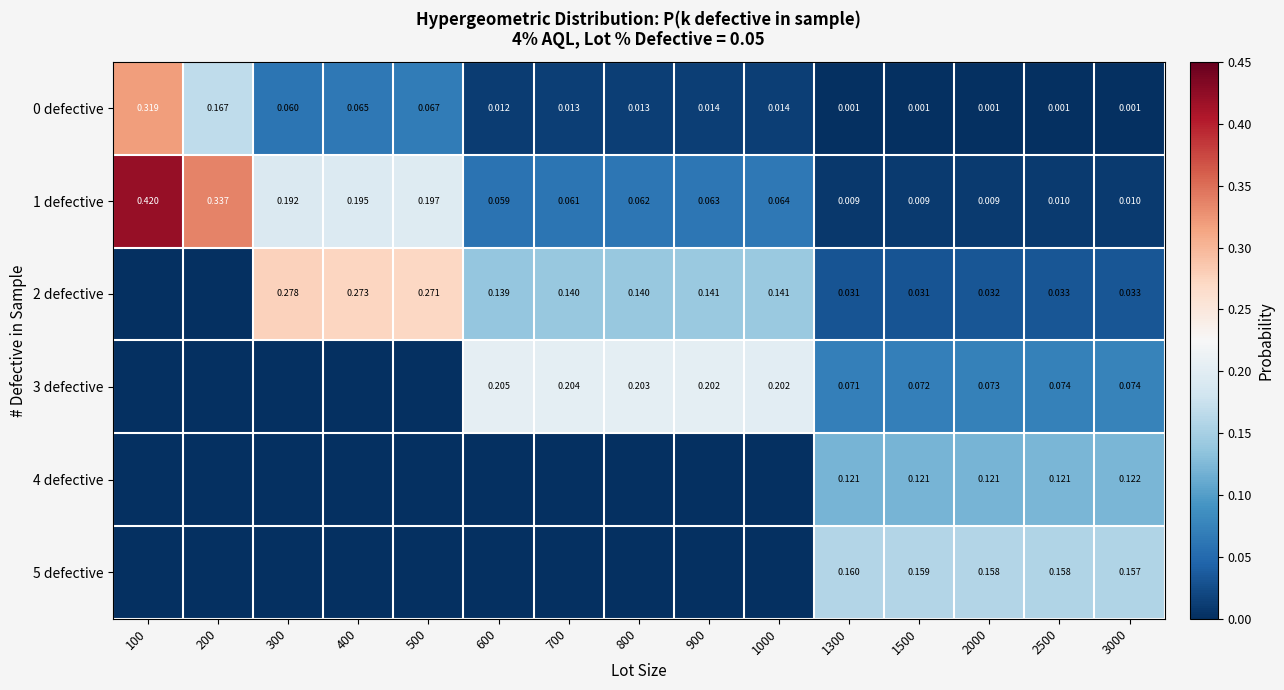

Is the value of 2 defective at 700 greater than the value of 3 defective at 900?

No